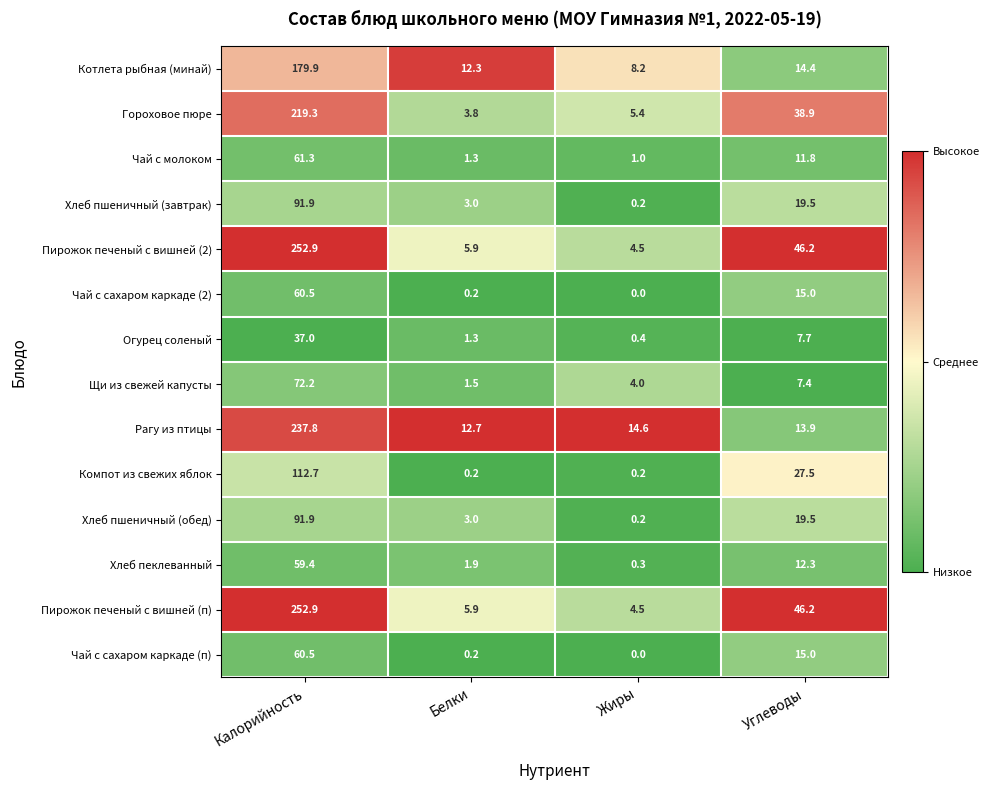

What is the difference between the highest and lowest values at Углеводы?

38.8